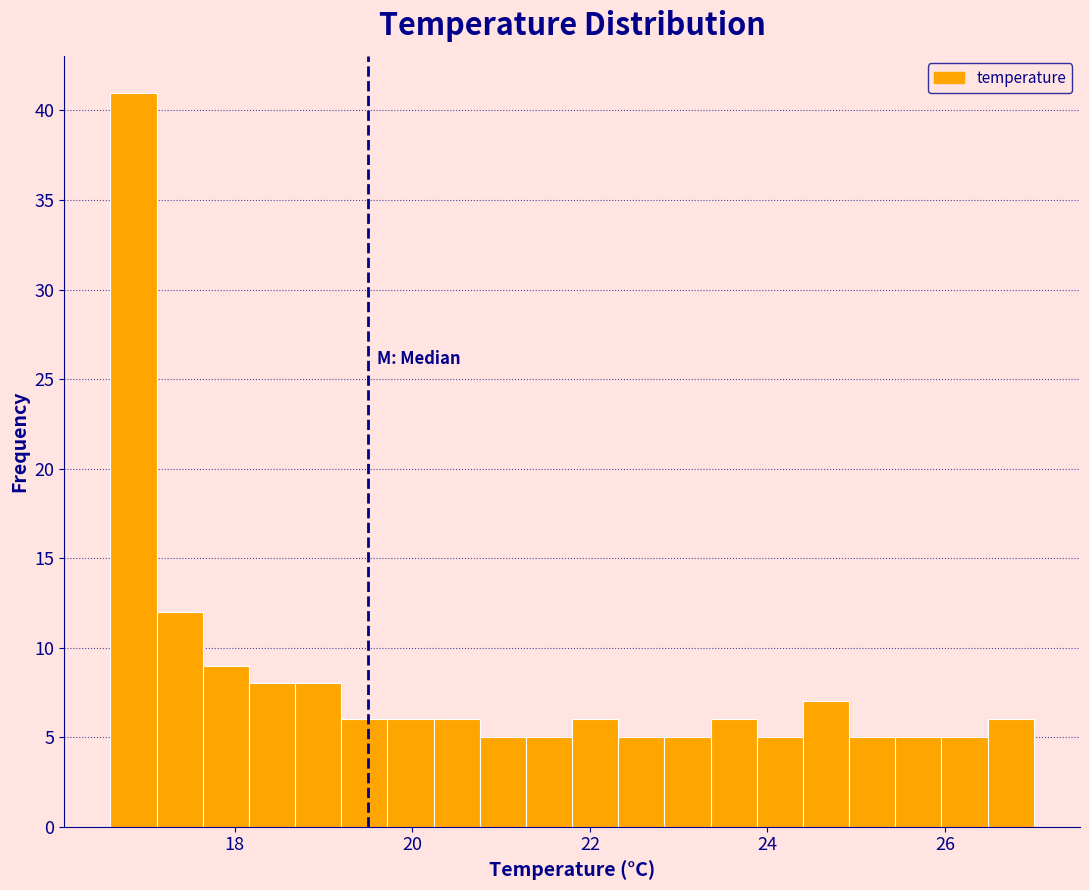

Read against the x-axis, roughly where is the centre of the tallest bar?

16.8